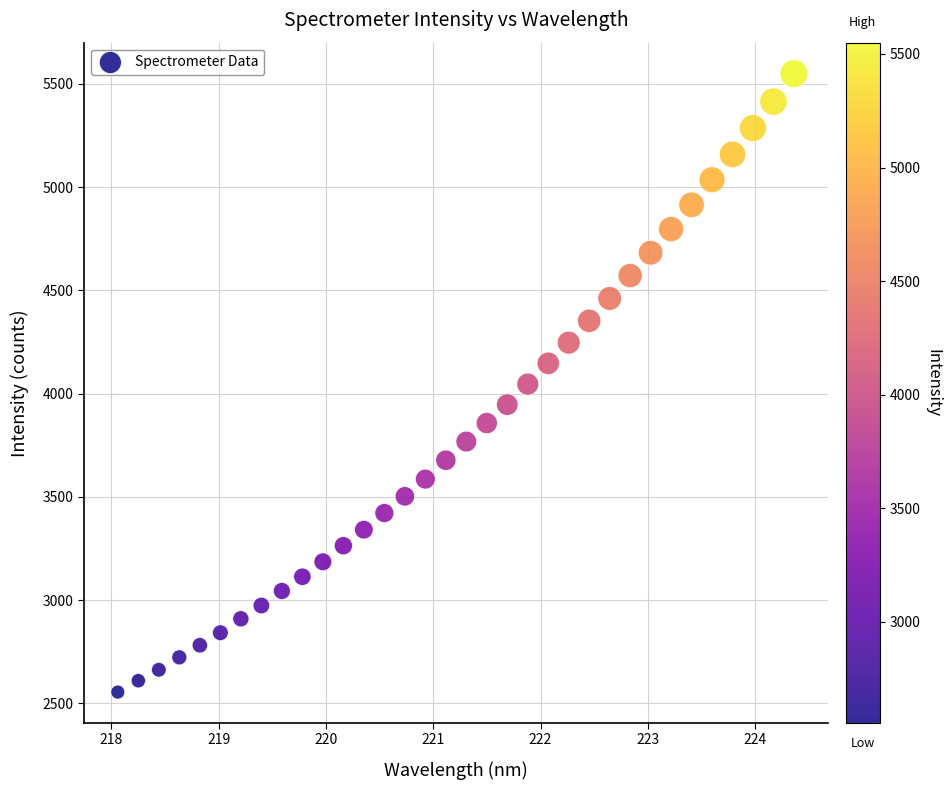

What is the range of X values (max minus min)?

6.3